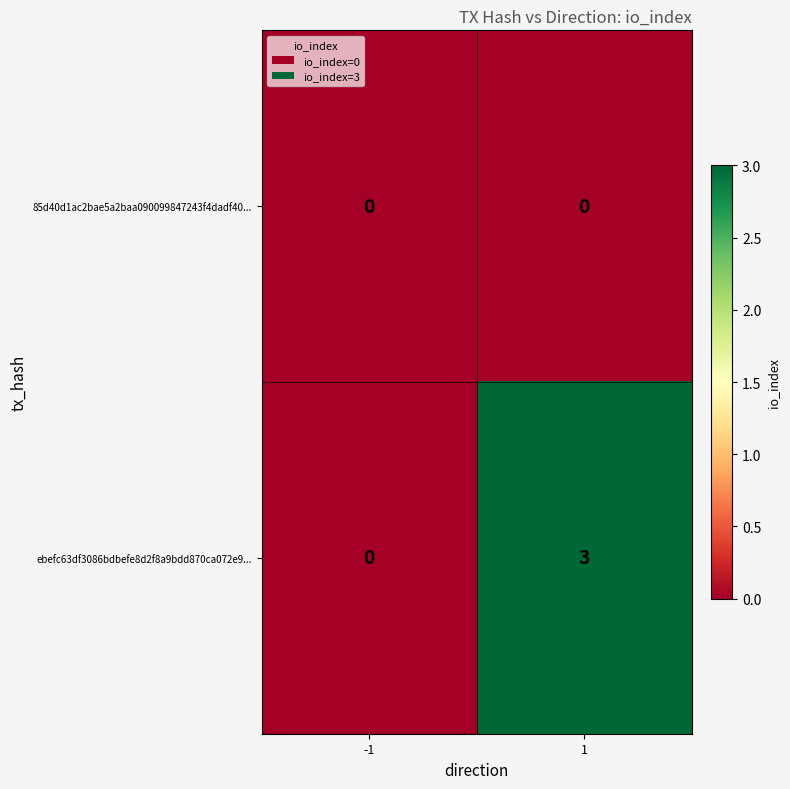

What is the greatest value displayed?

3